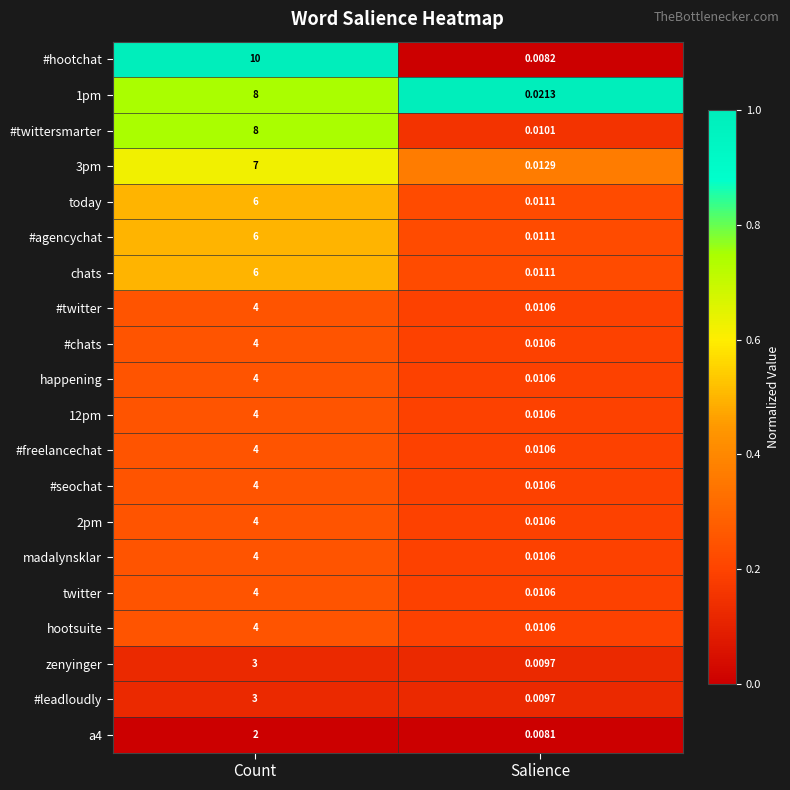

At which category is the sum across all series the highest?

Count